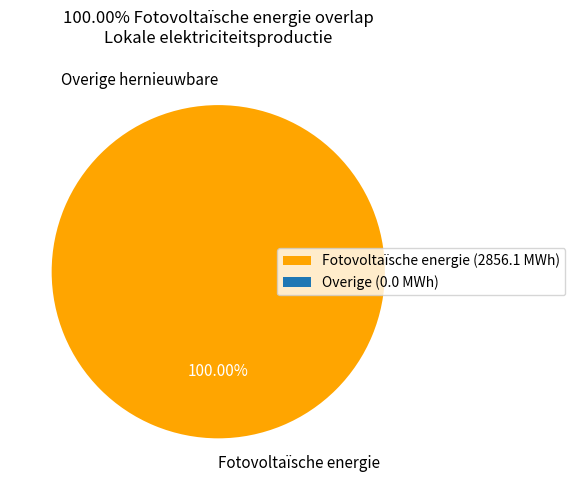

The Fotovoltaïsche energie slice represents 100% of the pie. True or false?

True